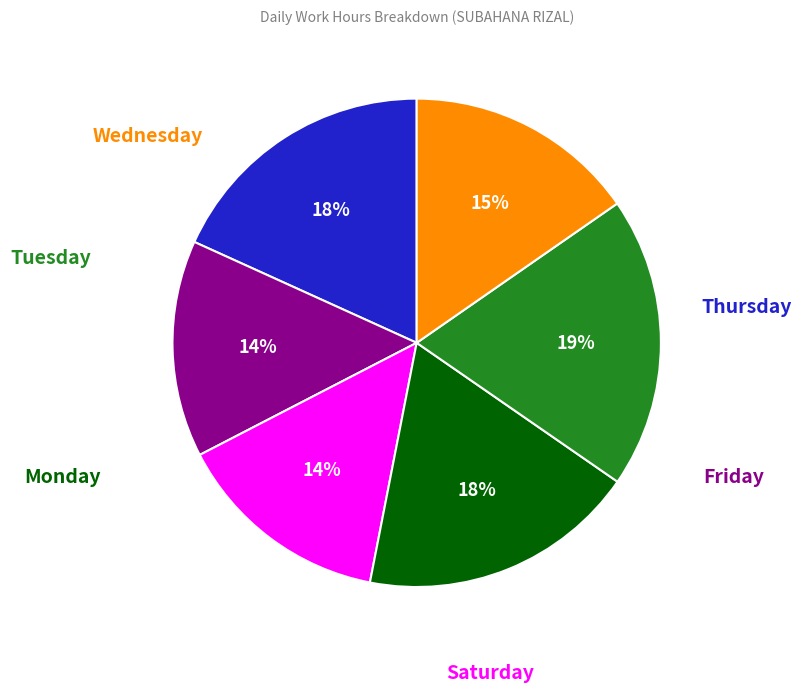

Count the number of slices in the pie.

6